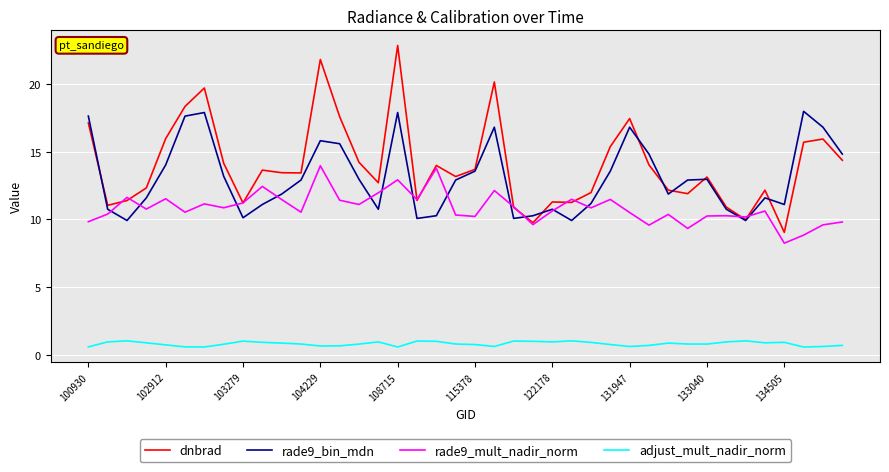

Does the chart display data point markers on the line(s)?

No